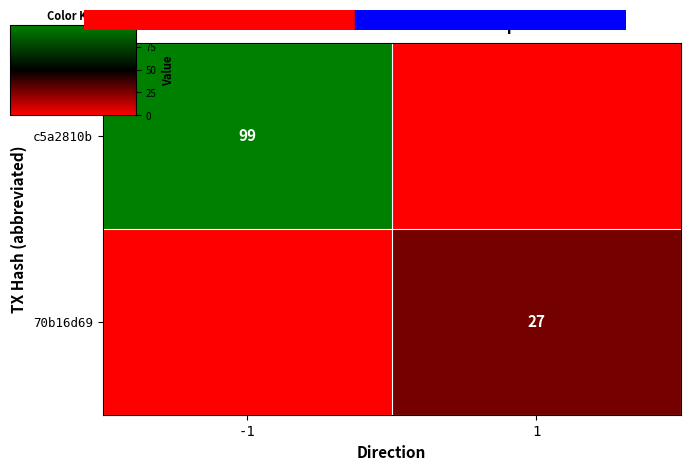

Is the value of c5a2810b at -1 greater than the value of 70b16d69 at -1?

Yes